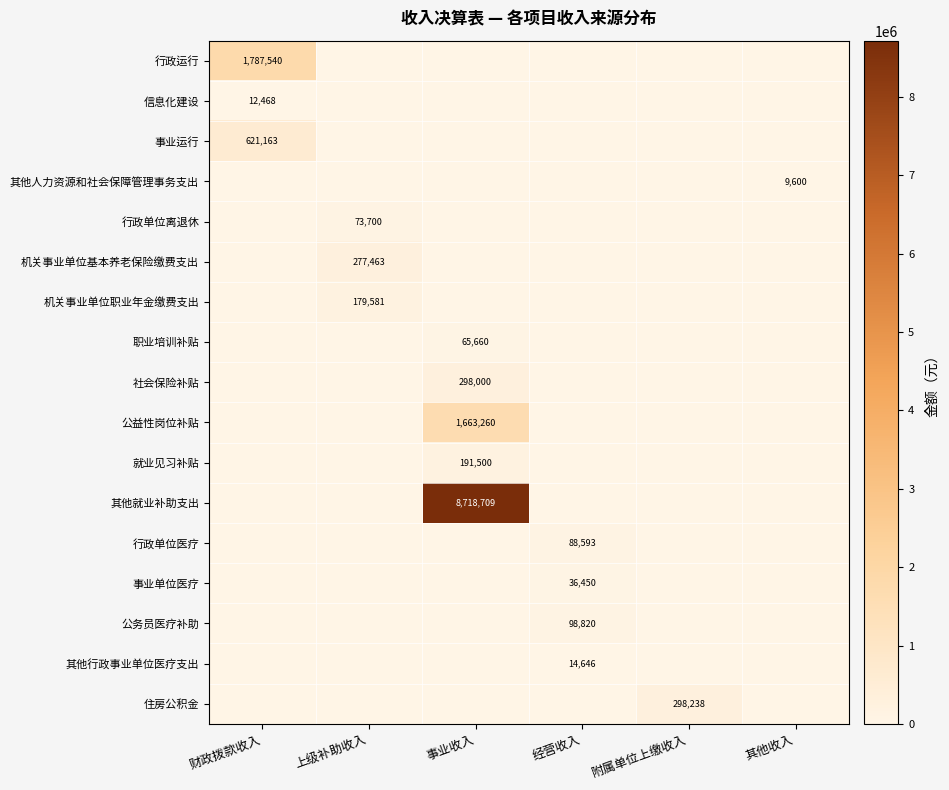

True or false: 其他行政事业单位医疗支出 has a value of 5836 at 经营收入.

False